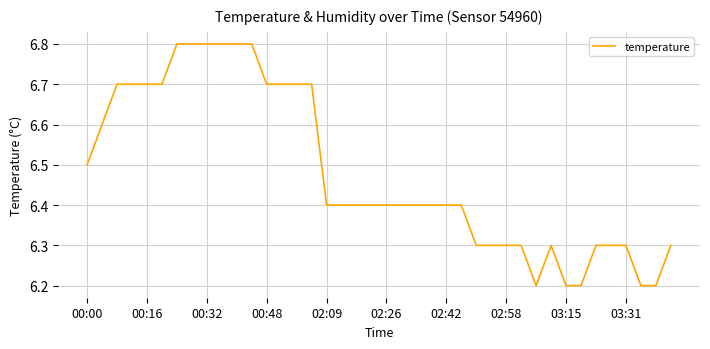

What is the difference between the maximum and minimum values?

0.6